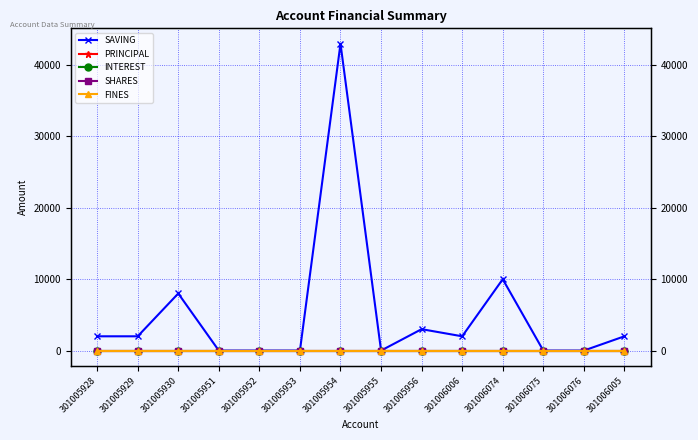

Rank the series by their maximum value, from highest to lowest.

SAVING, PRINCIPAL, INTEREST, SHARES, FINES